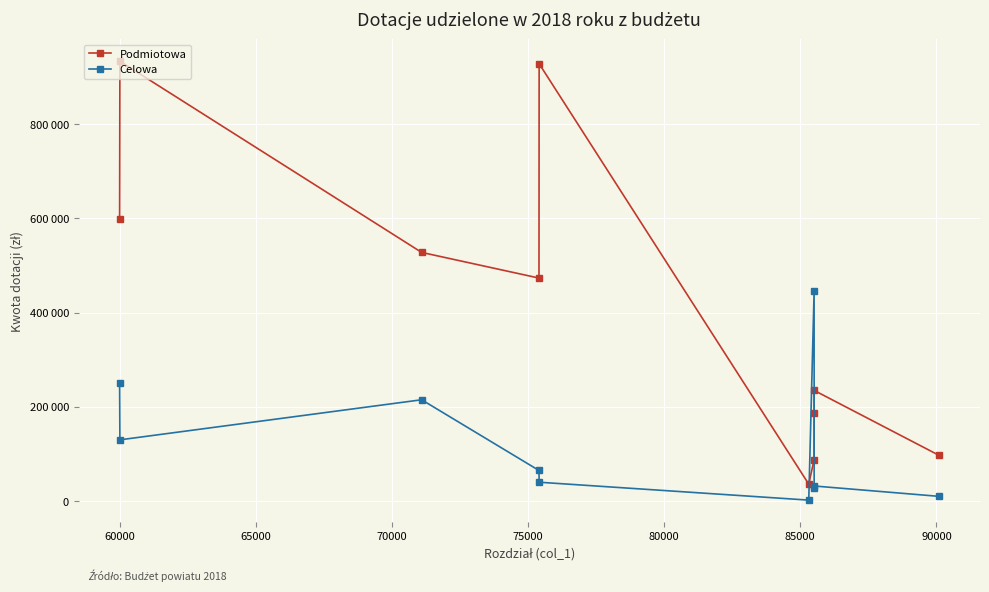

Which series has the widest spread of values?

Podmiotowa